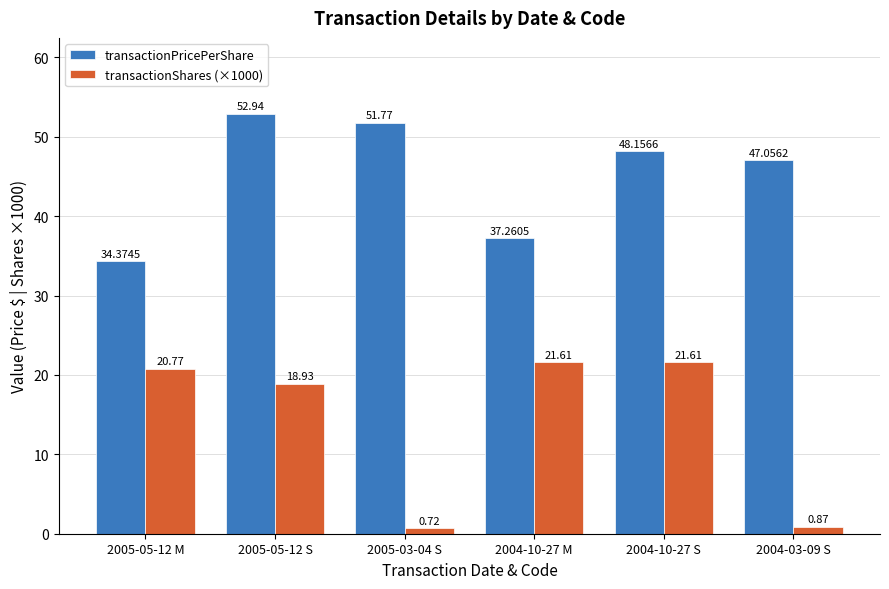

What are all the series names shown in the legend?

transactionPricePerShare, transactionShares (×1000)